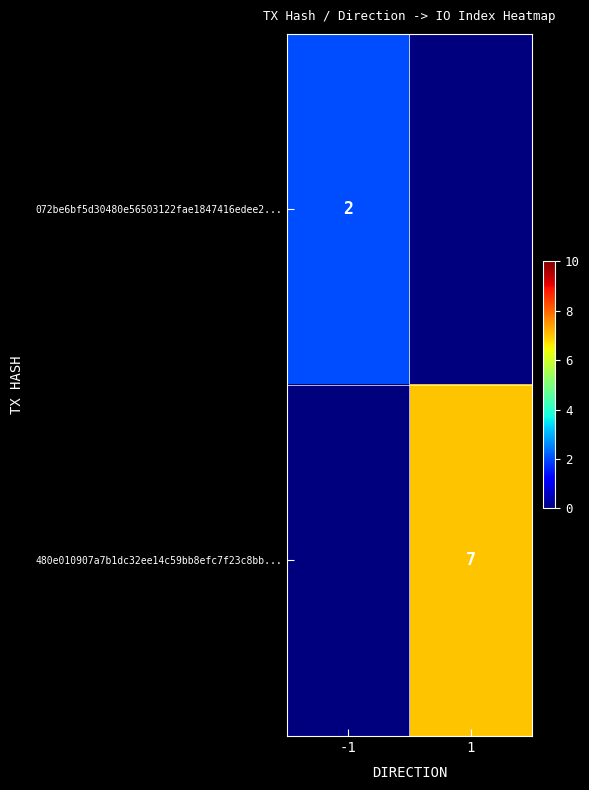

Is the value of 072be6bf5d30480e56503122fae1847416edee2... at -1 greater than the value of 480e010907a7b1dc32ee14c59bb8efc7f23c8bb... at 1?

No